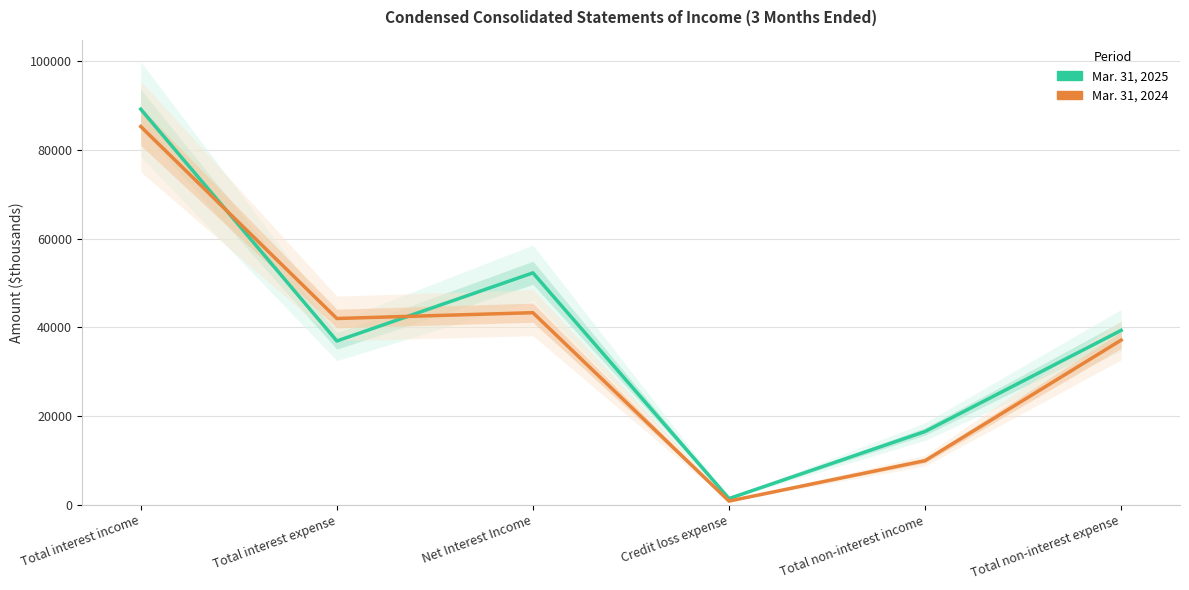

Which series has the largest total across all categories?

Mar. 31, 2025